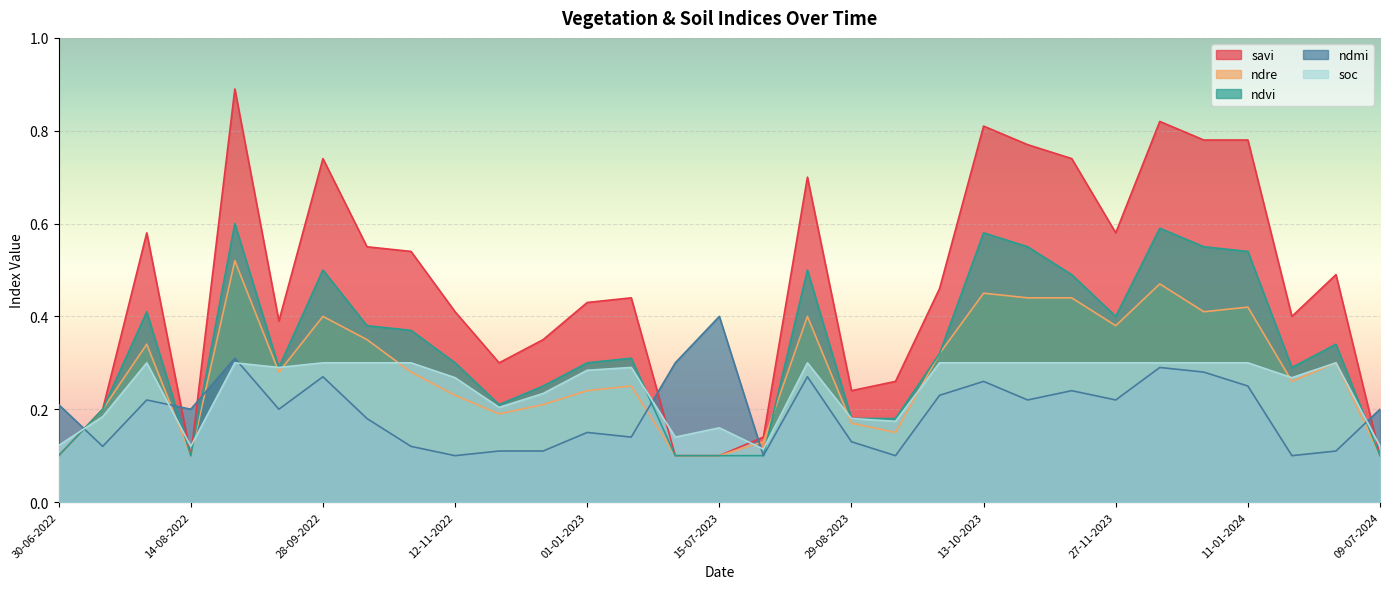

Reading left to right, transcribe all the data shown in this chart.

savi: 0.1	0.2	0.6	0.1	0.9	0.4	0.7	0.6	0.5	0.4	0.3	0.3	0.4	0.4	0.1	0.1	0.1	0.7	0.2	0.3	0.5	0.8	0.8	0.7	0.6	0.8	0.8	0.8	0.4	0.5	0.1
ndre: 0.1	0.2	0.3	0.1	0.5	0.3	0.4	0.3	0.3	0.2	0.2	0.2	0.2	0.2	0.1	0.1	0.1	0.4	0.2	0.1	0.3	0.5	0.4	0.4	0.4	0.5	0.4	0.4	0.3	0.3	0.1
ndvi: 0.1	0.2	0.4	0.1	0.6	0.3	0.5	0.4	0.4	0.3	0.2	0.2	0.3	0.3	0.1	0.1	0.1	0.5	0.2	0.2	0.3	0.6	0.6	0.5	0.4	0.6	0.6	0.5	0.3	0.3	0.1
ndmi: 0.2	0.1	0.2	0.2	0.3	0.2	0.3	0.2	0.1	0.1	0.1	0.1	0.1	0.1	0.3	0.4	0.1	0.3	0.1	0.1	0.2	0.3	0.2	0.2	0.2	0.3	0.3	0.2	0.1	0.1	0.2
soc: 0.1	0.2	0.3	0.1	0.3	0.3	0.3	0.3	0.3	0.3	0.2	0.2	0.3	0.3	0.1	0.2	0.1	0.3	0.2	0.2	0.3	0.3	0.3	0.3	0.3	0.3	0.3	0.3	0.3	0.3	0.1